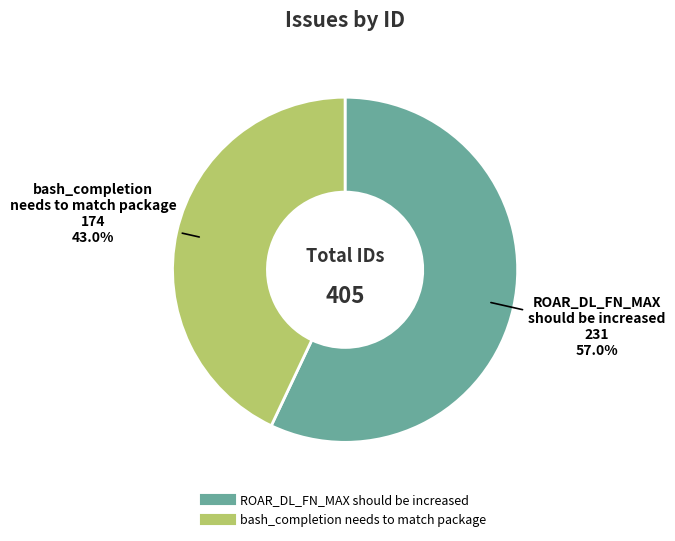

How many segments does this pie chart have?

2